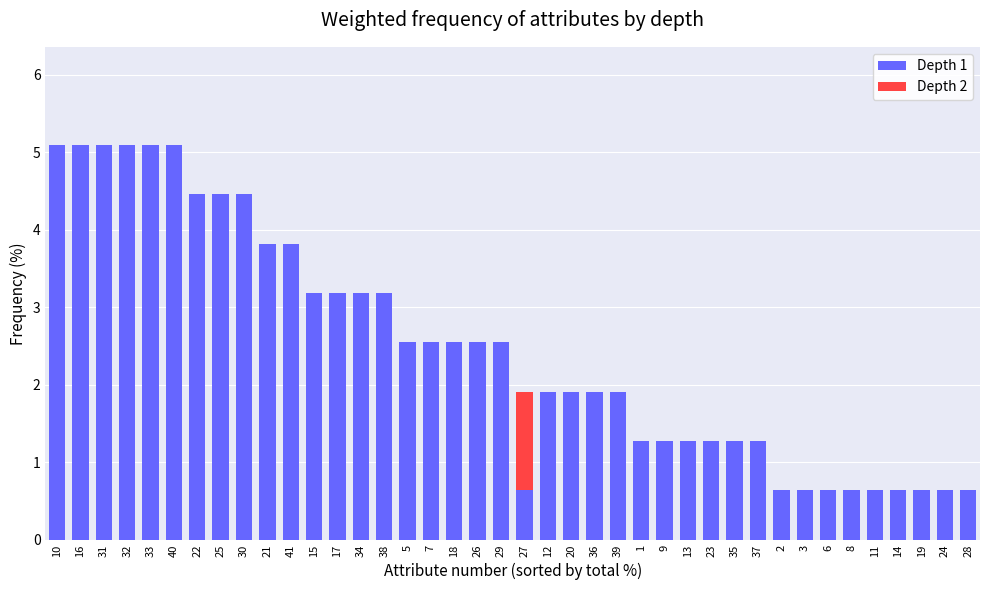

The value of Depth 1 at 12 is 2.7. True or false?

False